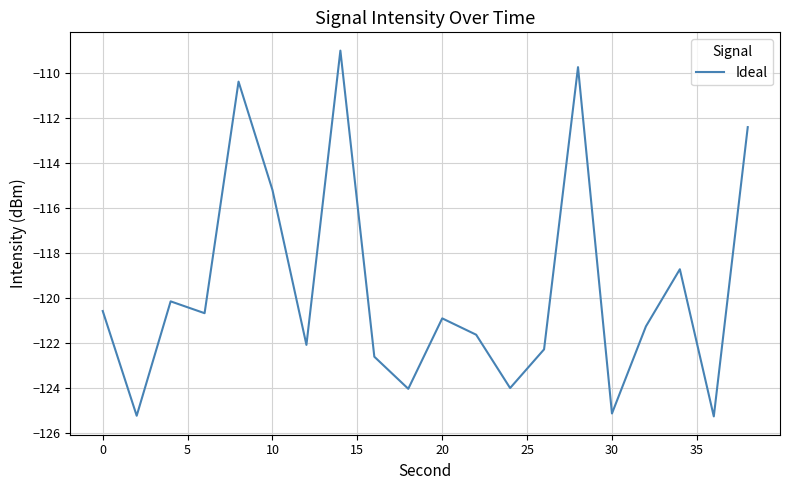

What is the difference between the second highest and second lowest values?

15.5